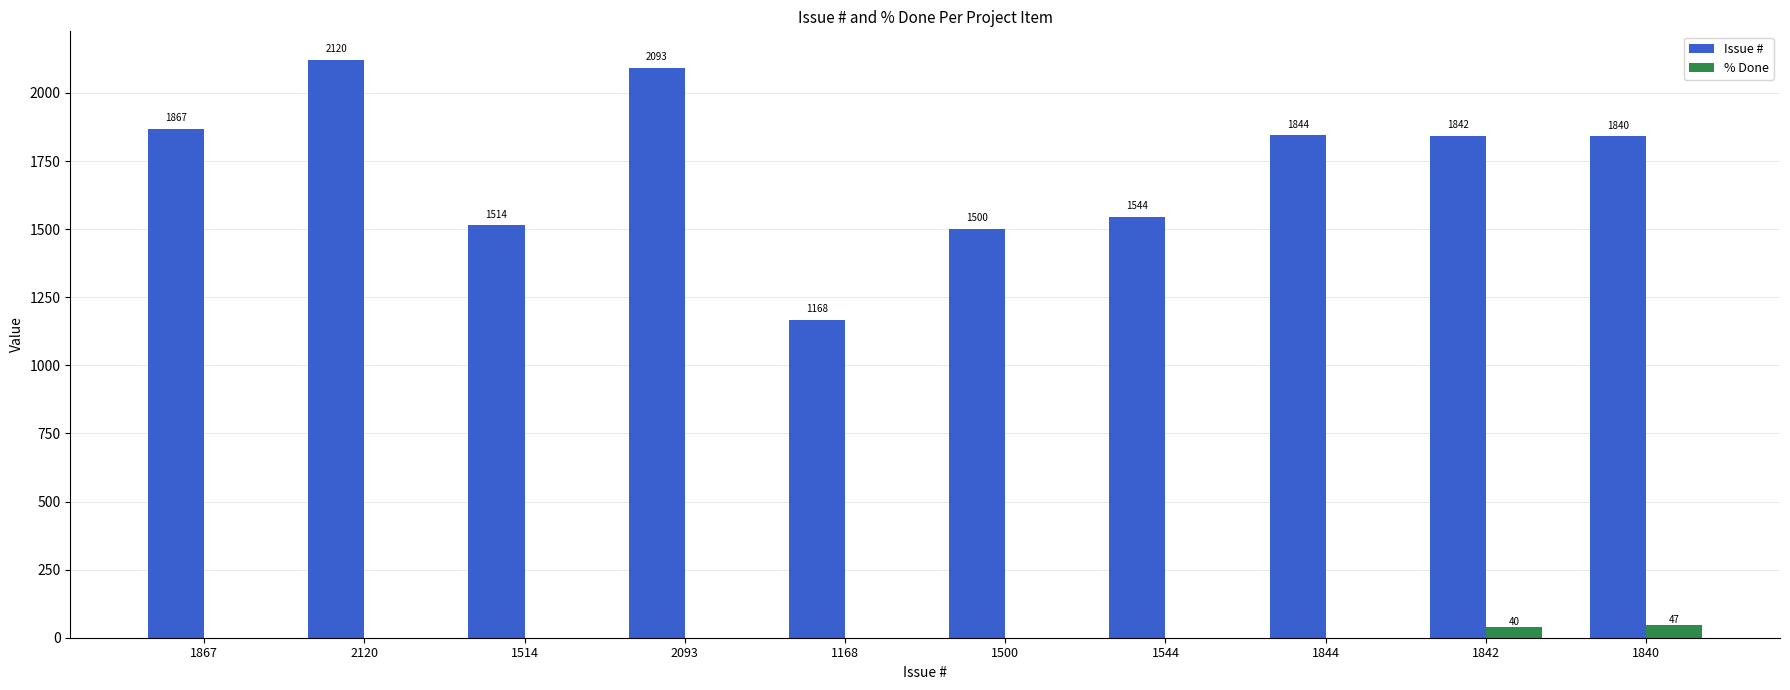

What is the maximum value shown in the chart?

2120